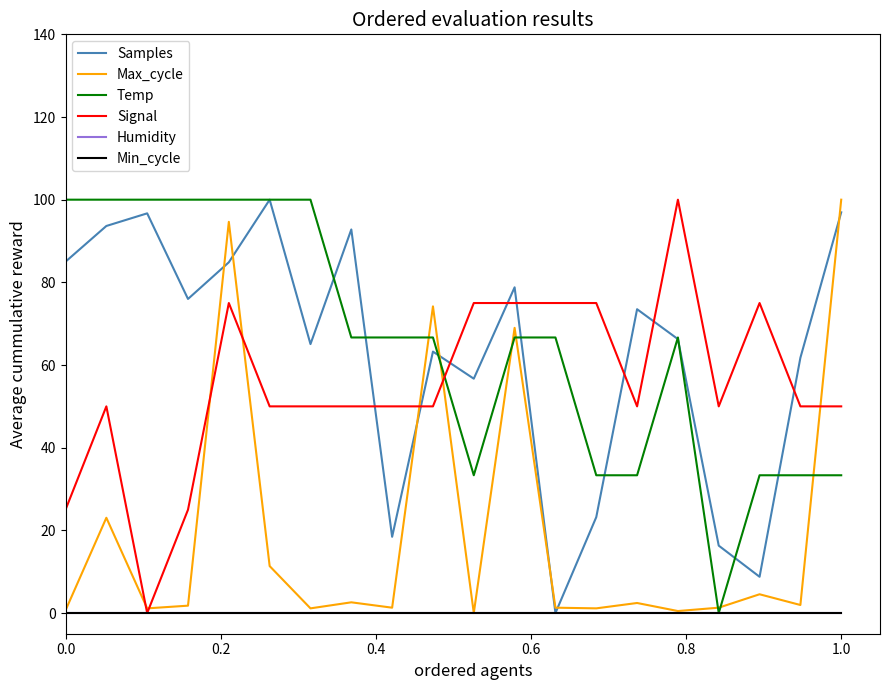

Is this an area chart (filled region under the line)?

No